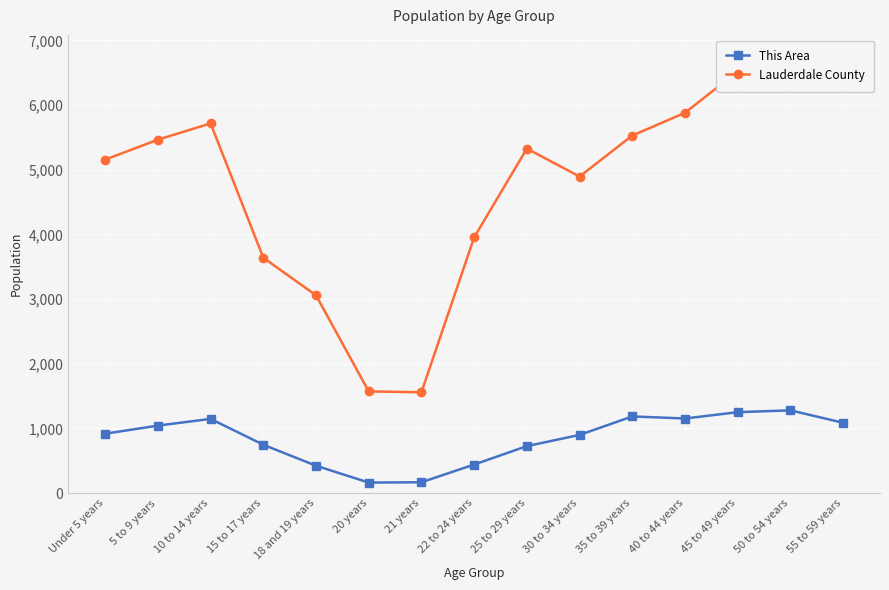

True or false: This Area has a value of 727 at 25 to 29 years.

True